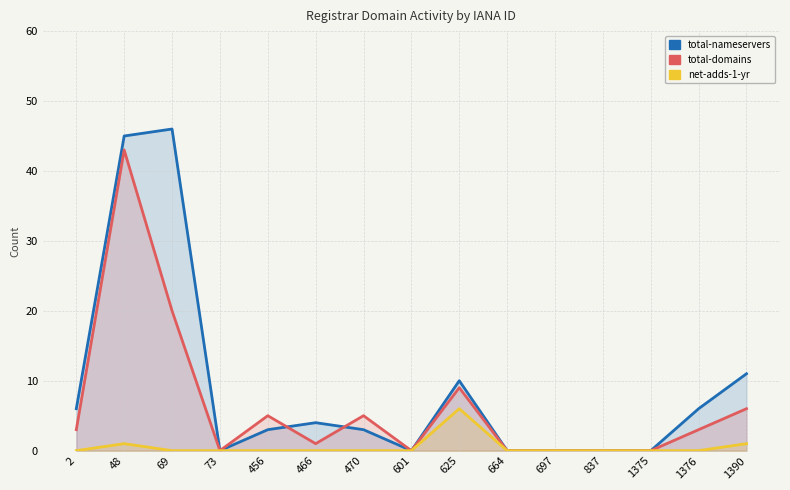

Reading right to left, what are all the values shown in this chart?

total-nameservers: 1390=11	1376=6	1375=0	837=0	697=0	664=0	625=10	601=0	470=3	466=4	456=3	73=0	69=46	48=45	2=6
total-domains: 1390=6	1376=3	1375=0	837=0	697=0	664=0	625=9	601=0	470=5	466=1	456=5	73=0	69=20	48=43	2=3
net-adds-1-yr: 1390=1	1376=0	1375=0	837=0	697=0	664=0	625=6	601=0	470=0	466=0	456=0	73=0	69=0	48=1	2=0